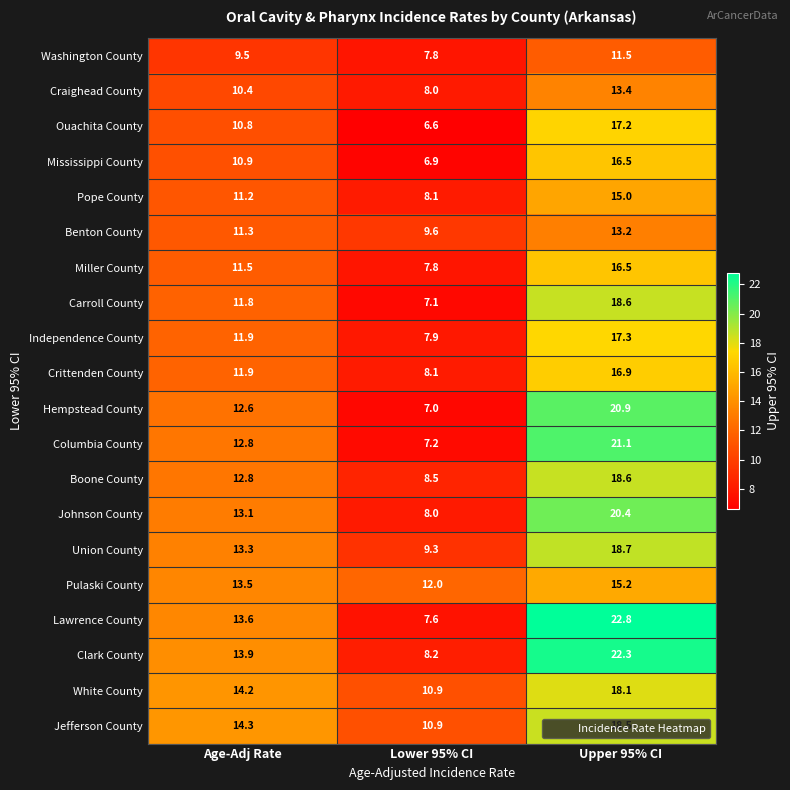

Between Age-Adj Rate and Lower 95% CI, which series saw the biggest shift?

Lawrence County